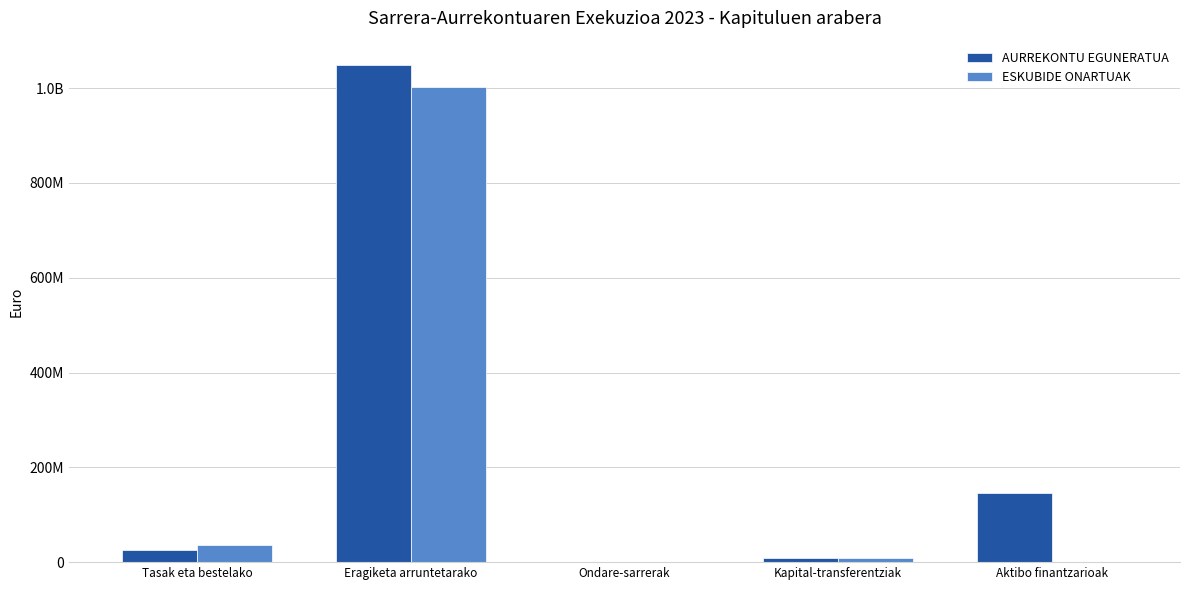

At how many categories does at least one series exceed 606657429?

1